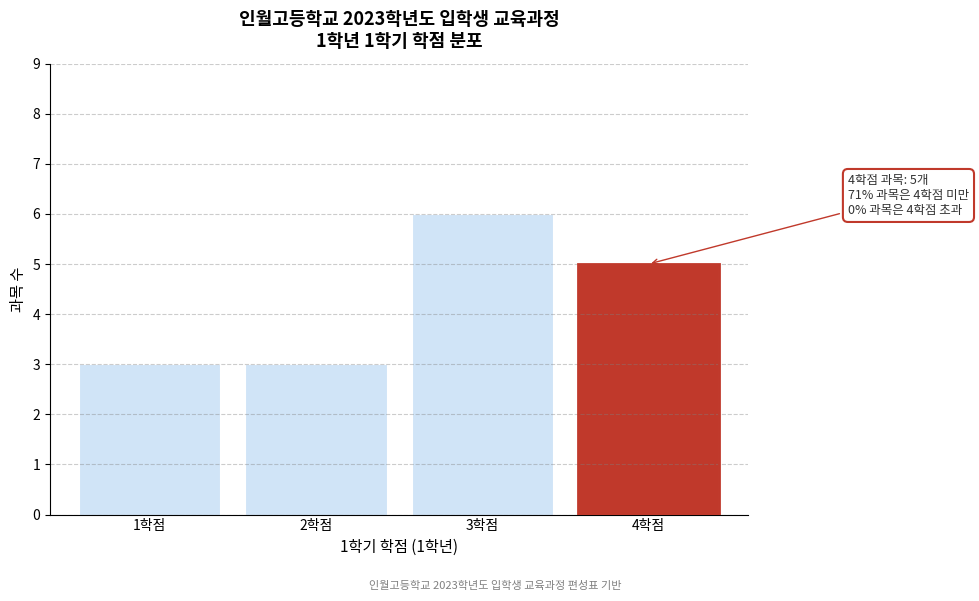

Reading right to left, list all the values displayed in this chart.

4학점=5	3학점=6	2학점=3	1학점=3